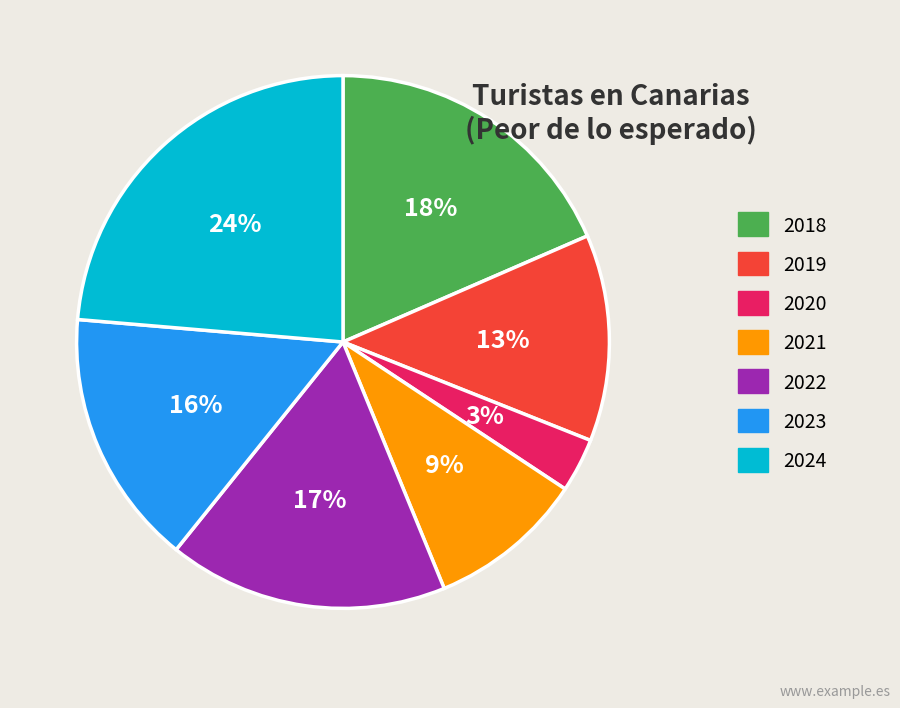

To the nearest percent, what is the difference between the 2022 and 2020 slice percentages?

14%